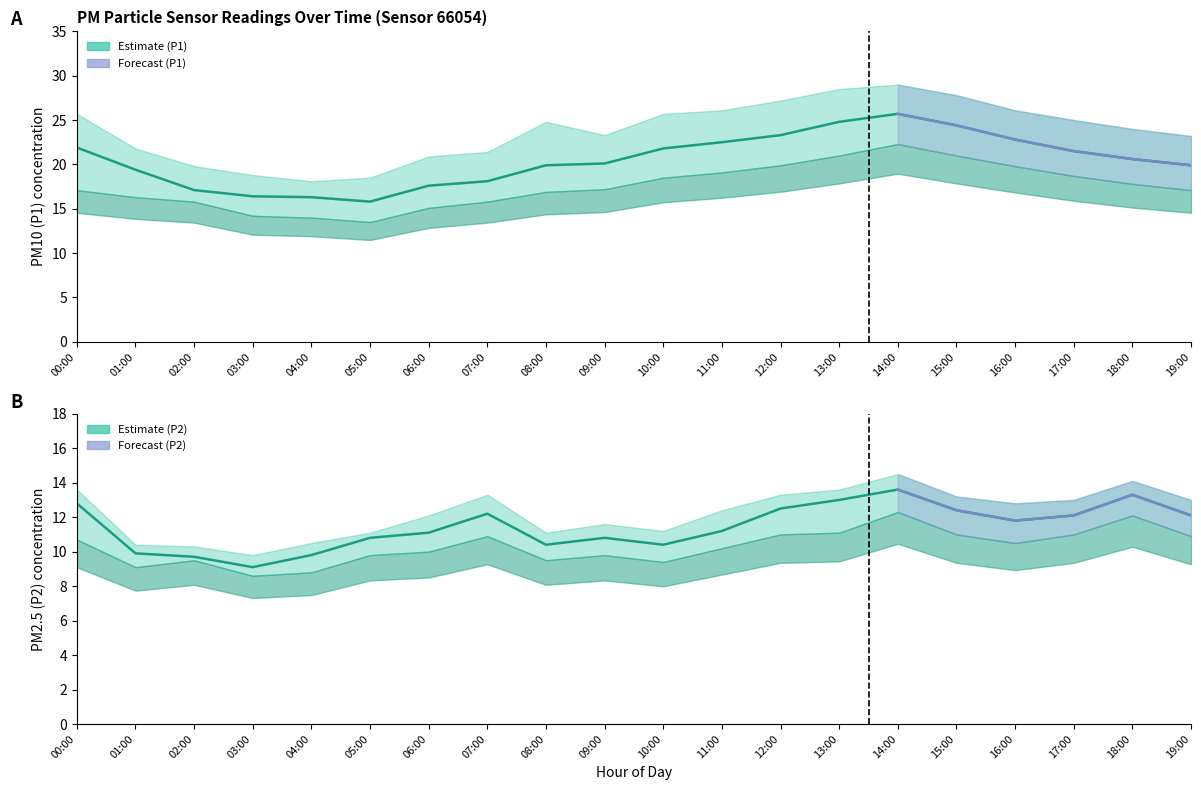

How many data points does each series have?

20